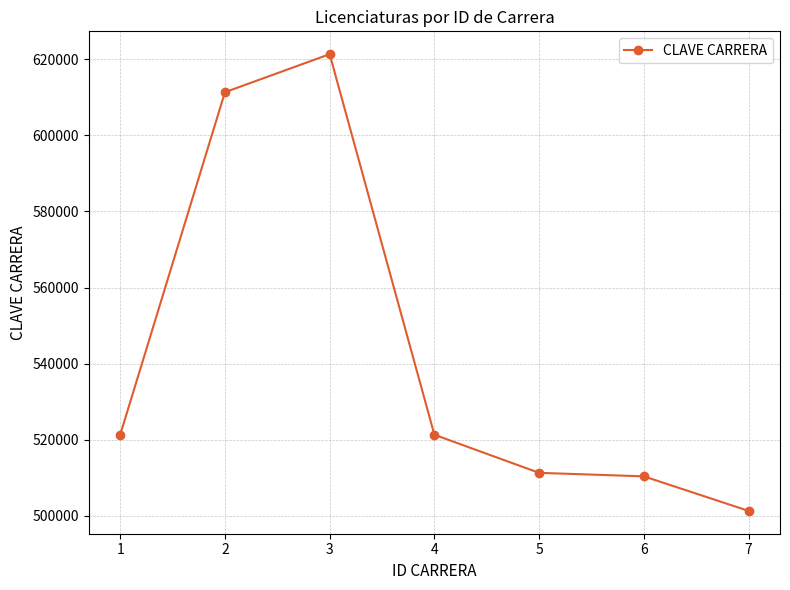

What is the average value?

542603